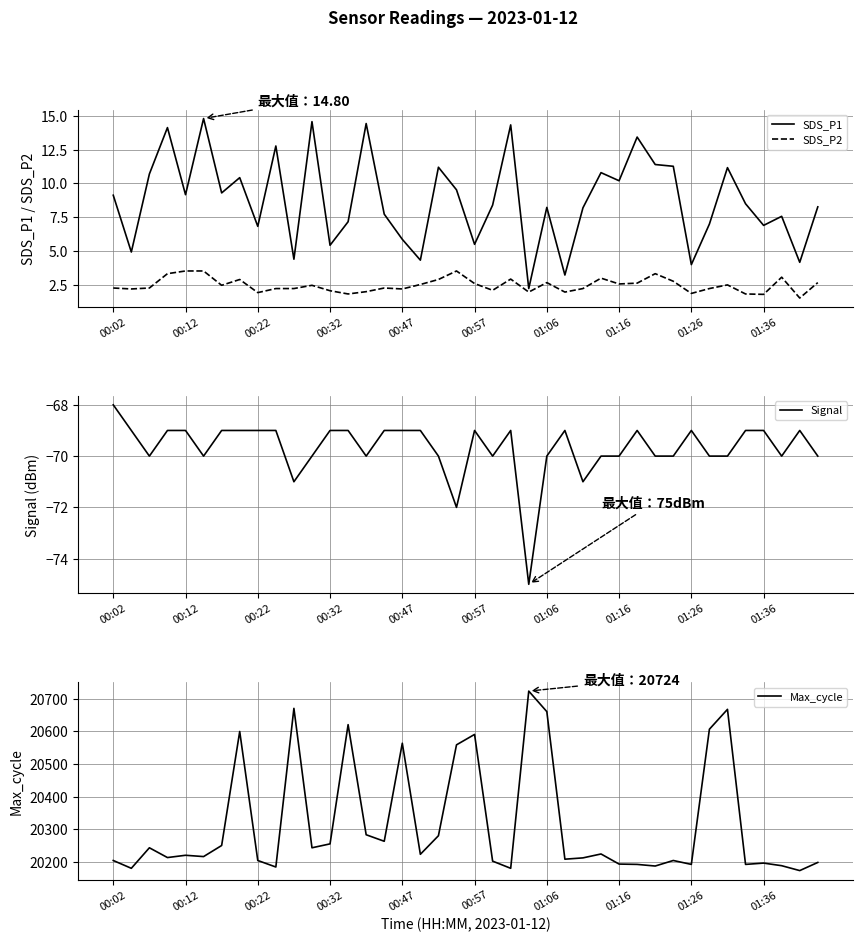

True or false: SDS_P2 has more than 0 interior local peaks.

True